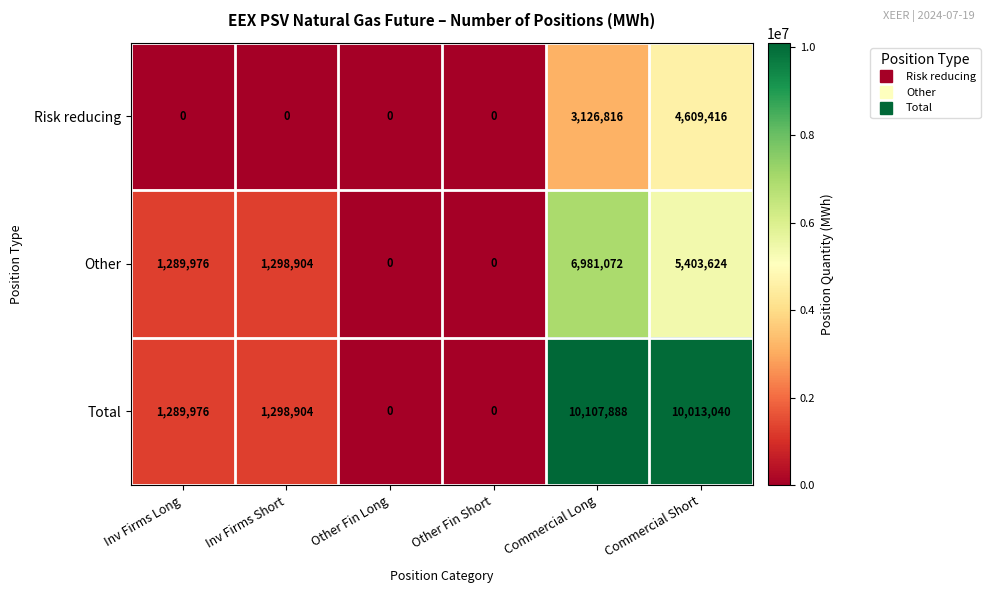

What is the greatest value displayed?

10107888